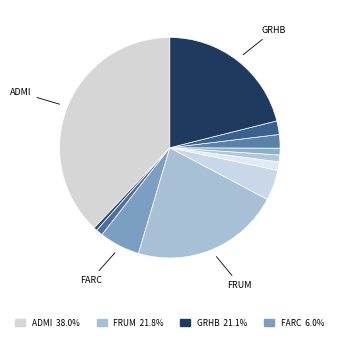

How many slices are in this pie chart?

12